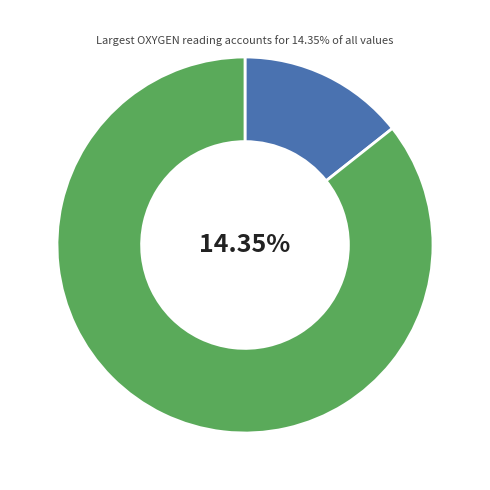

True or false: 1366589953 accounts for 14% of the total.

True